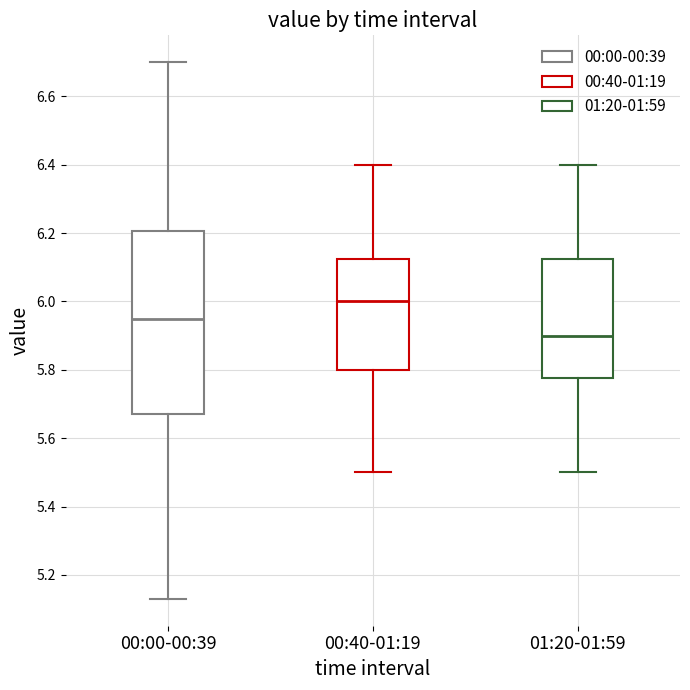

Which box has the lowest median line?

01:20-01:59